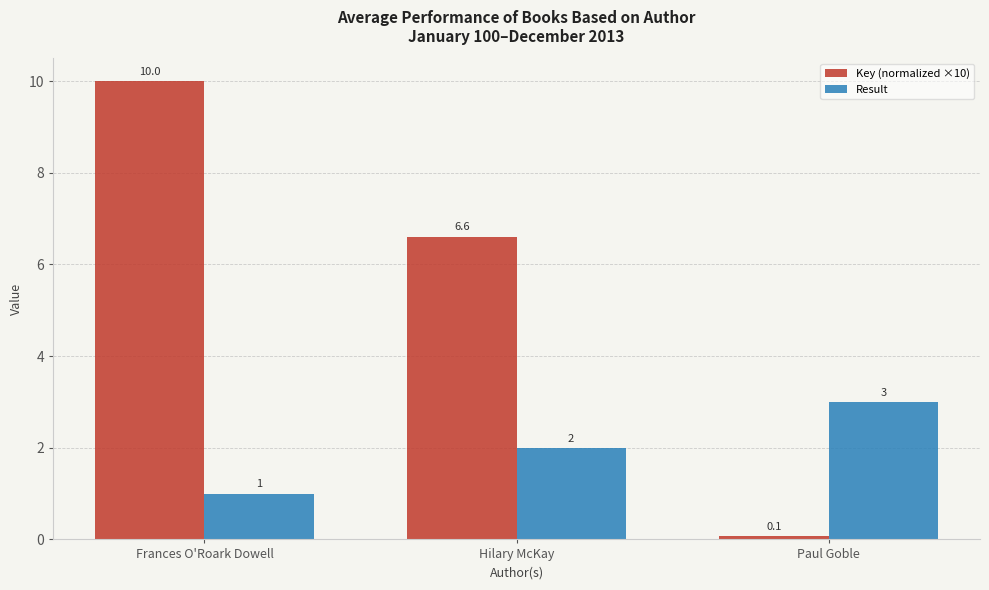

Reading right to left, what are all the values shown in this chart?

Key (normalized ×10): Paul Goble=0.1	Hilary McKay=6.6	Frances O'Roark Dowell=10.0
Result: Paul Goble=3.0	Hilary McKay=2.0	Frances O'Roark Dowell=1.0